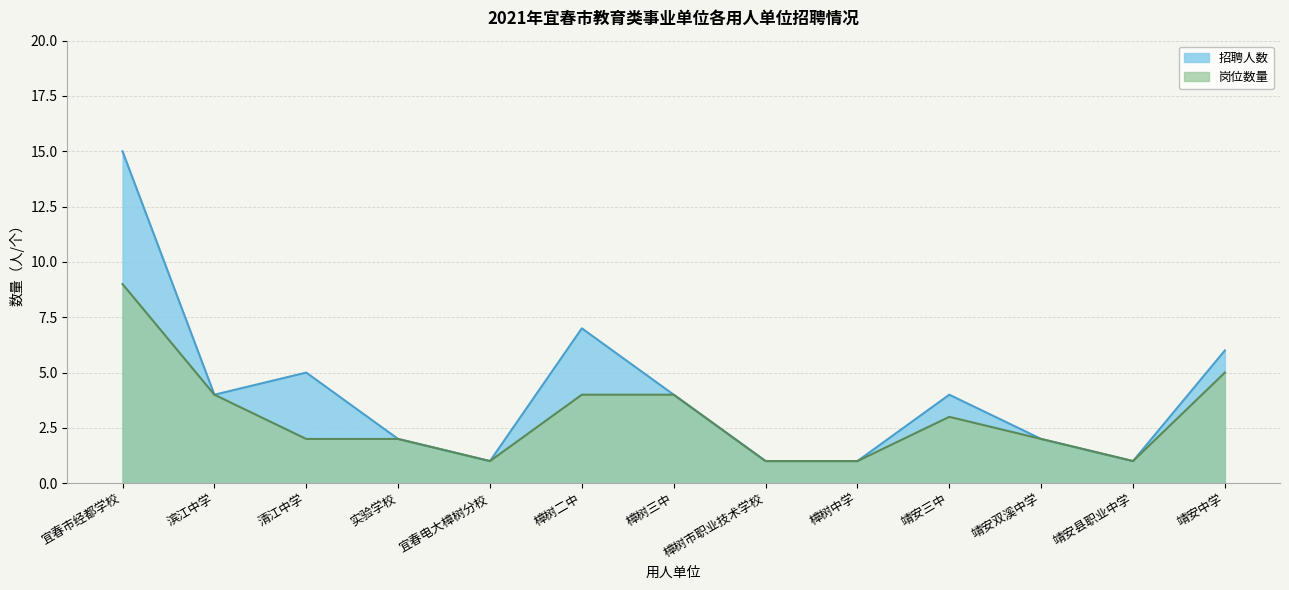

At how many categories does at least one series exceed 6?

2